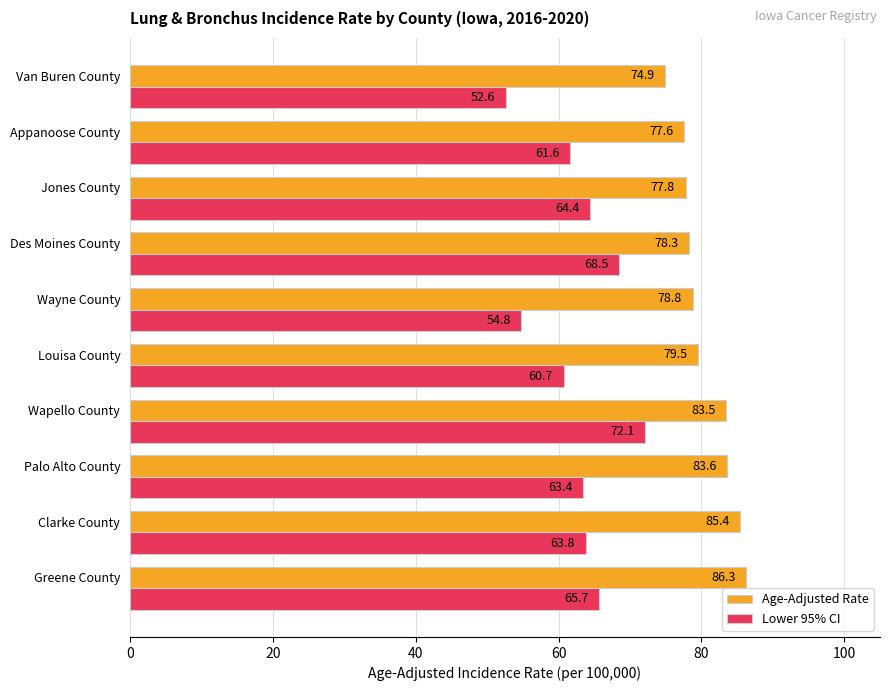

Which series has the widest spread of values?

Lower 95% CI